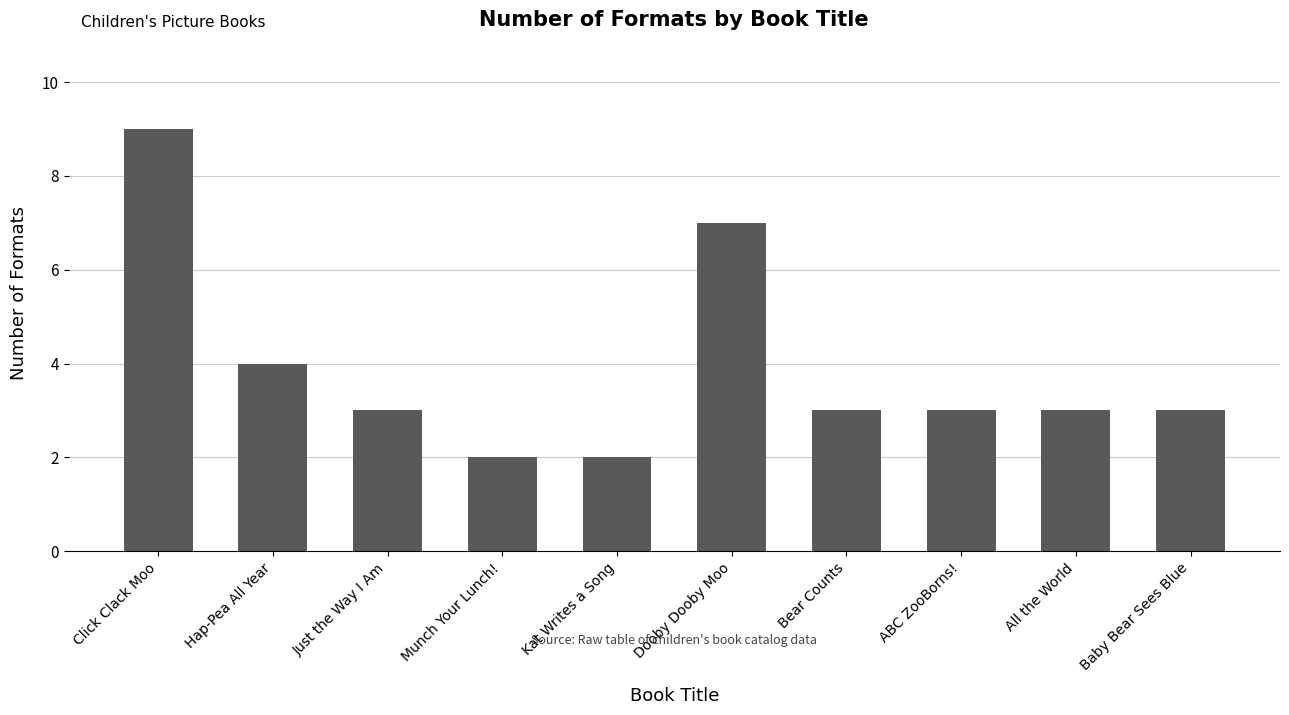

True or false: the data shows 4 at ABC ZooBorns!.

False